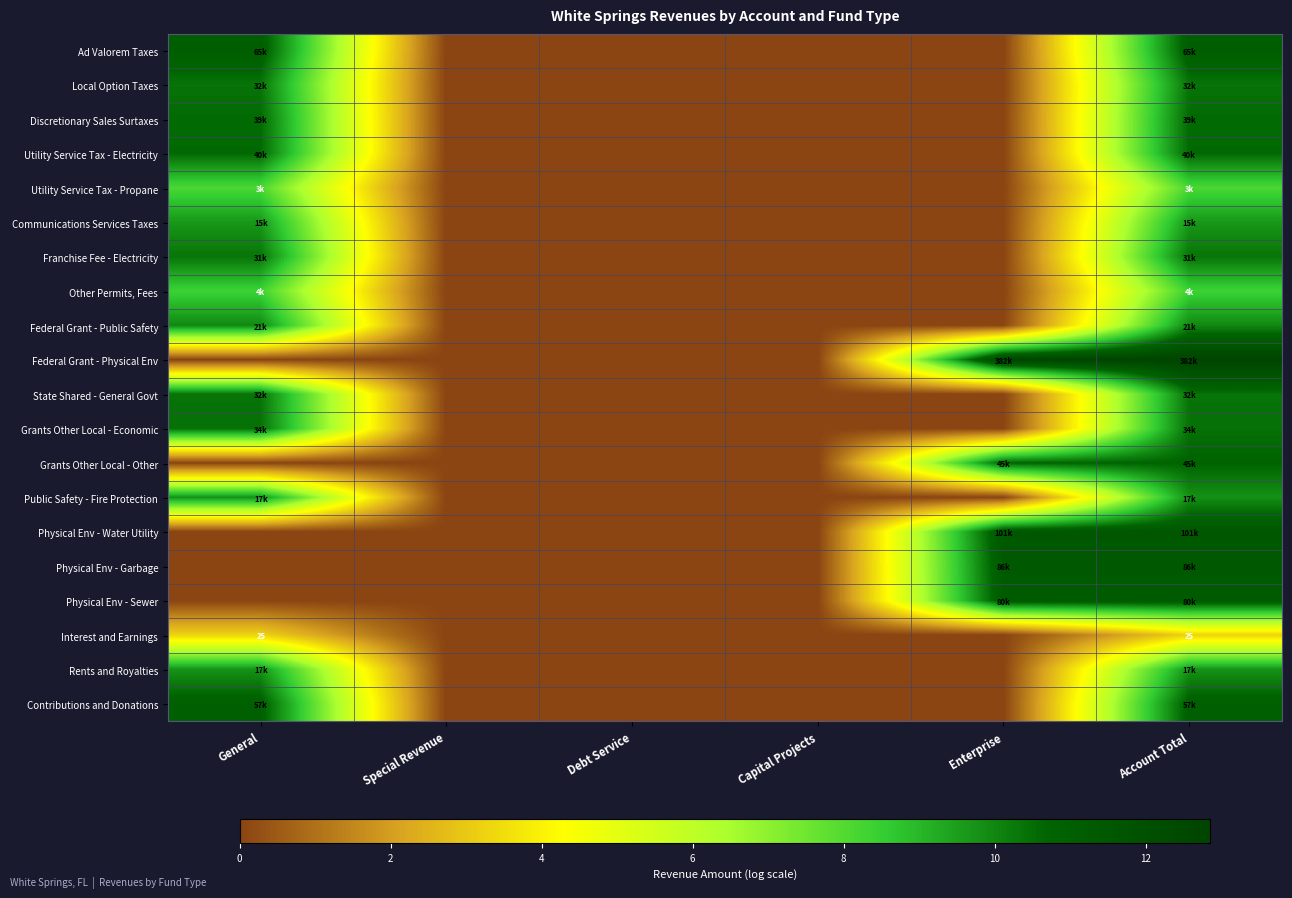

The value of Physical Env - Garbage at Account Total is 6.0. True or false?

False